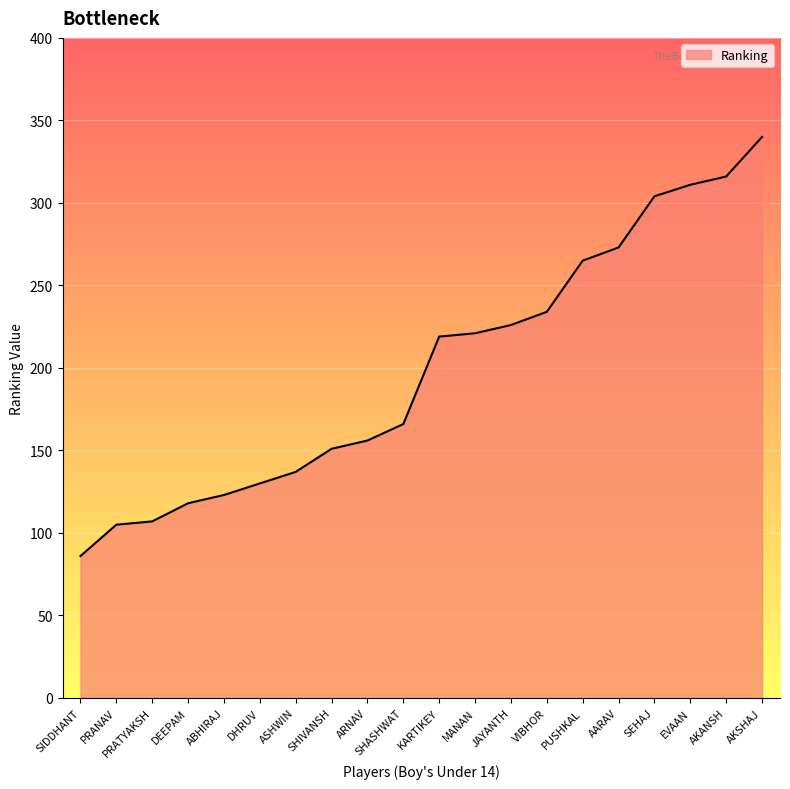

What position from the left is AARAV?

16